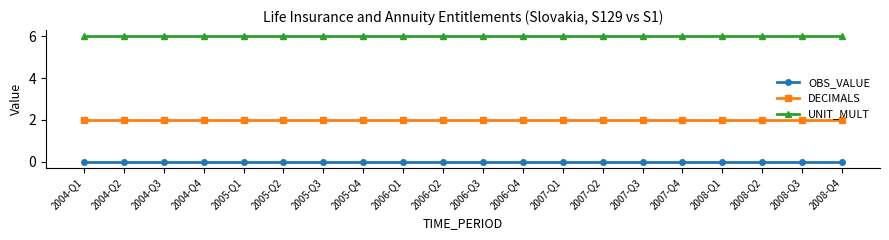

At 2008-Q1, list the series in order from smallest to largest.

OBS_VALUE, DECIMALS, UNIT_MULT